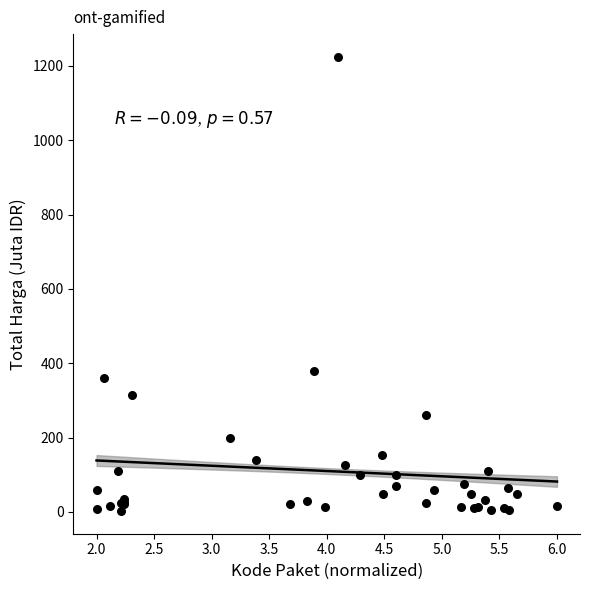

What Y value in the scatter plot is closest to 613?

379.1